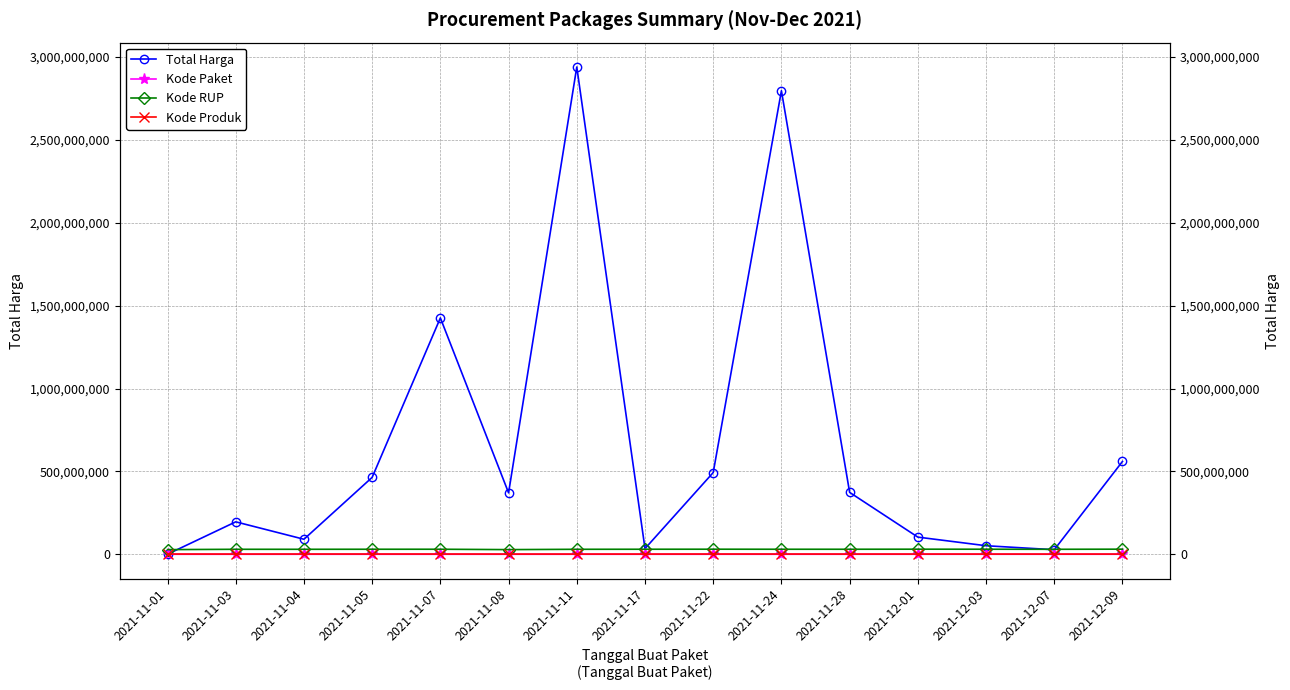

Reading right to left, transcribe all the data shown in this chart.

Total Harga: 2021-12-09=559971000	2021-12-07=27412000	2021-12-03=51601000	2021-12-01=103541000	2021-11-28=373404000	2021-11-24=2796259200	2021-11-22=493000000	2021-11-17=34292000	2021-11-11=2939553240	2021-11-08=370566000	2021-11-07=1425867900	2021-11-05=464002100	2021-11-04=90672075	2021-11-03=195711270	2021-11-01=333600
Kode Paket: 2021-12-09=137876	2021-12-07=128516	2021-12-03=117783	2021-12-01=103541	2021-11-28=91101	2021-11-24=67279	2021-11-22=55826	2021-11-17=40112	2021-11-11=27891	2021-11-08=17272	2021-11-07=16823	2021-11-05=13652	2021-11-04=8530	2021-11-03=5997	2021-11-01=464
Kode RUP: 2021-12-09=30852642	2021-12-07=30089034	2021-12-03=30527421	2021-12-01=30745112	2021-11-28=30363247	2021-11-24=30352738	2021-11-22=30636058	2021-11-17=30416731	2021-11-11=30089034	2021-11-08=28171469	2021-11-07=30428912	2021-11-05=30372232	2021-11-04=30089034	2021-11-03=30089034	2021-11-01=28171087
Kode Produk: 2021-12-09=1302598	2021-12-07=1297110	2021-12-03=1286873	2021-12-01=1350905	2021-11-28=1318333	2021-11-24=1495514	2021-11-22=1519260	2021-11-17=1305852	2021-11-11=1297110	2021-11-08=1294388	2021-11-07=1481562	2021-11-05=1519264	2021-11-04=1498322	2021-11-03=1290116	2021-11-01=1479674